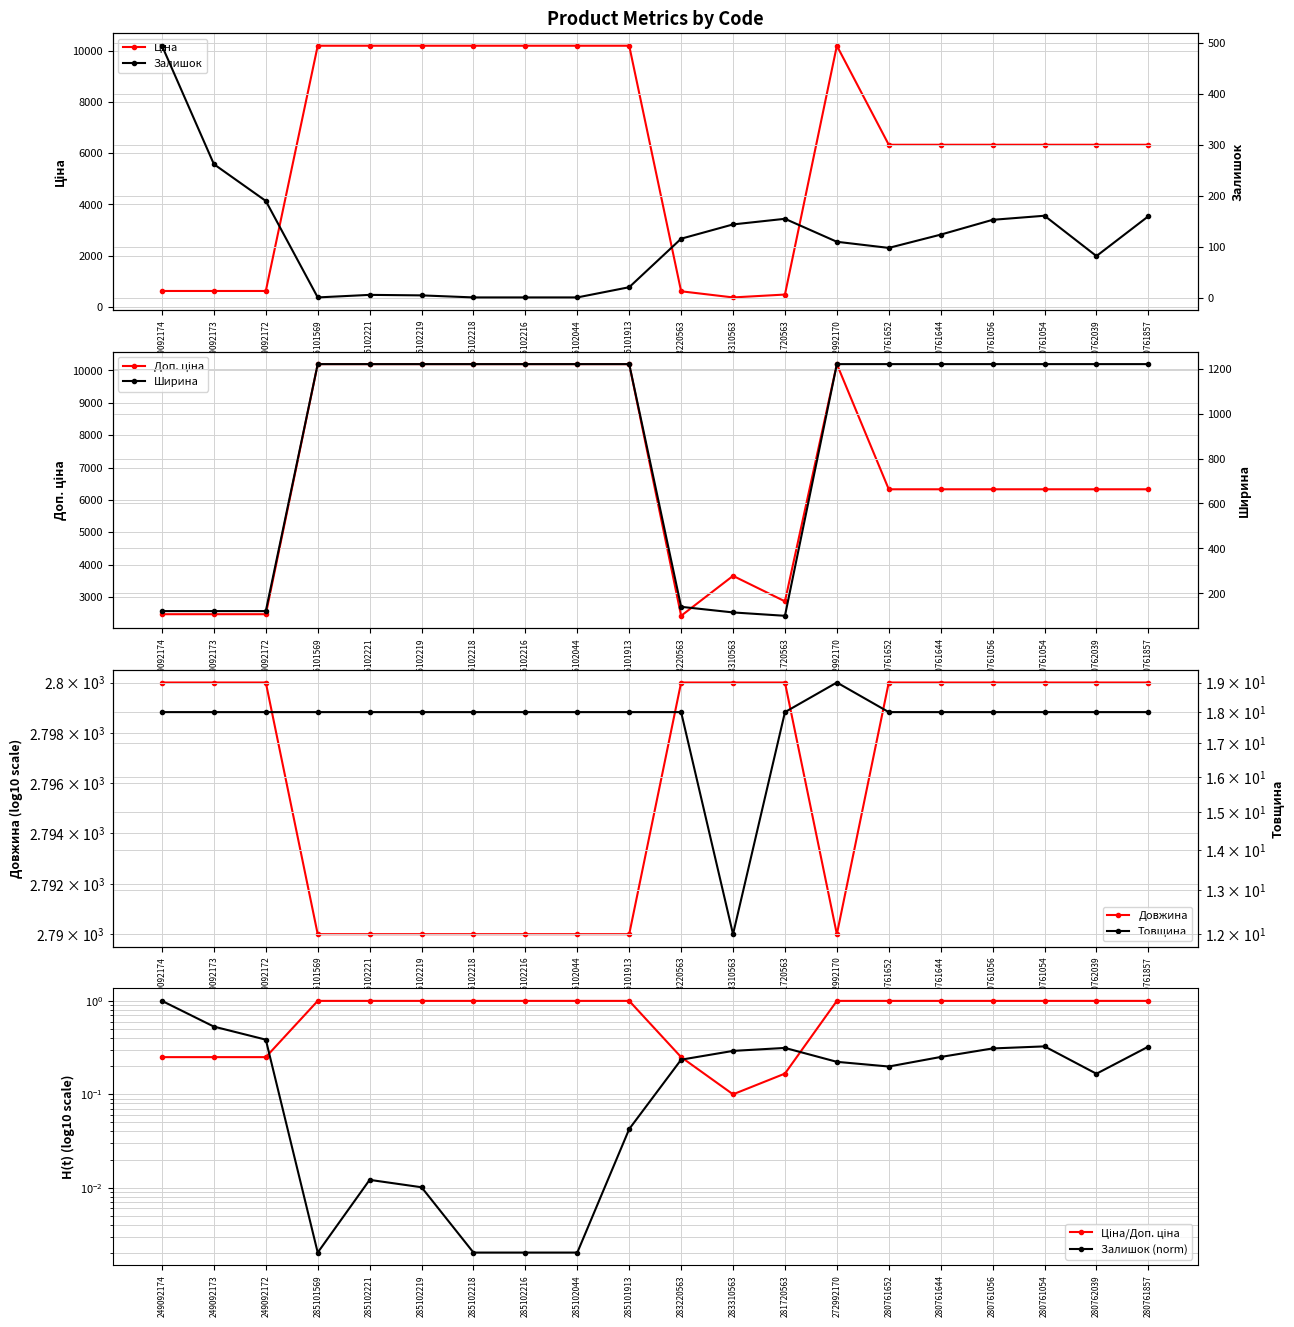

True or false: Довжина has more than 2 points higher than both neighbors.

False